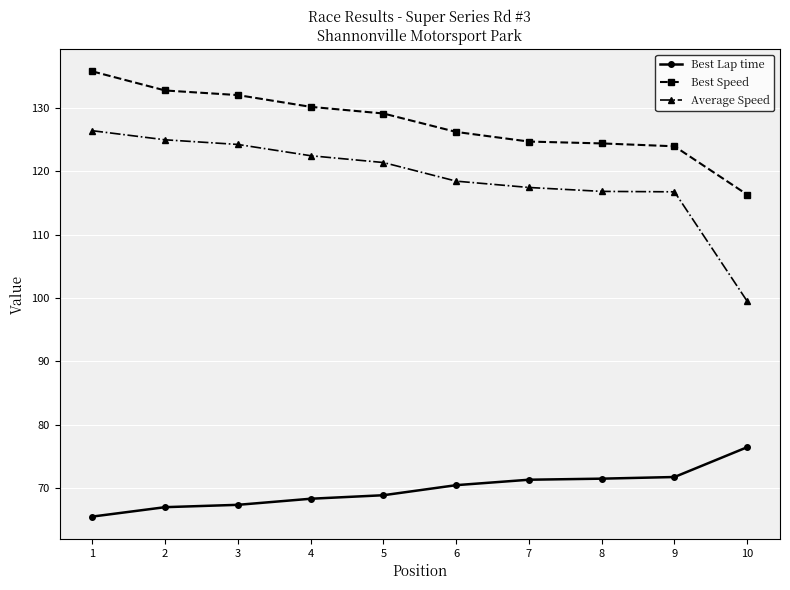

How many values in the Best Lap time series exceed 70?

5